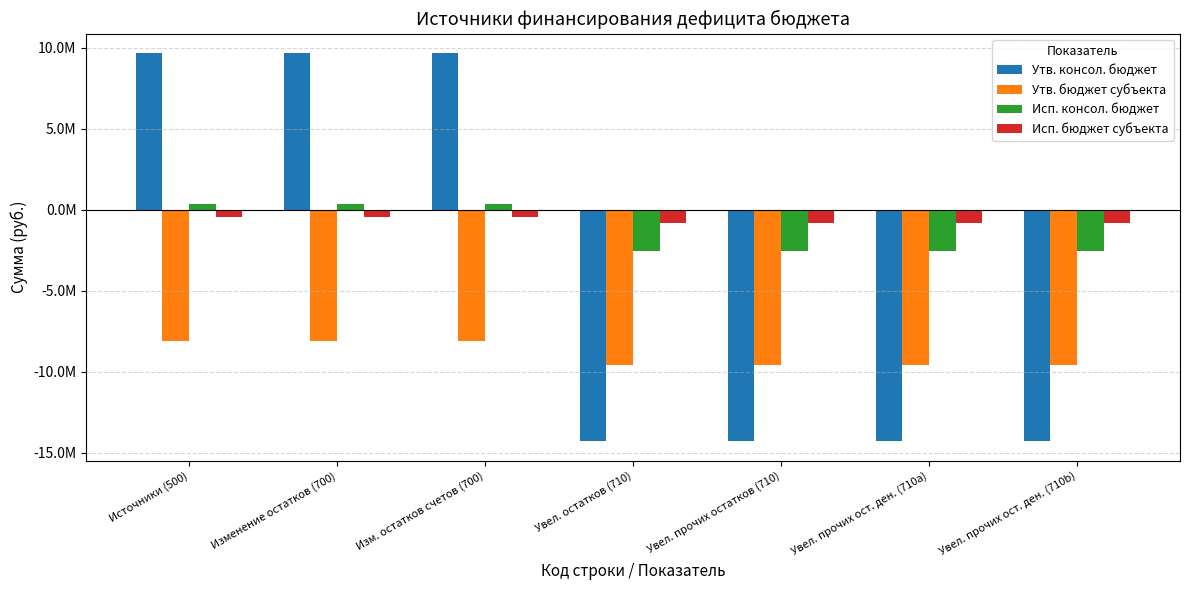

Rank the series by their maximum value, from lowest to highest.

Утв. бюджет субъекта, Исп. бюджет субъекта, Исп. консол. бюджет, Утв. консол. бюджет